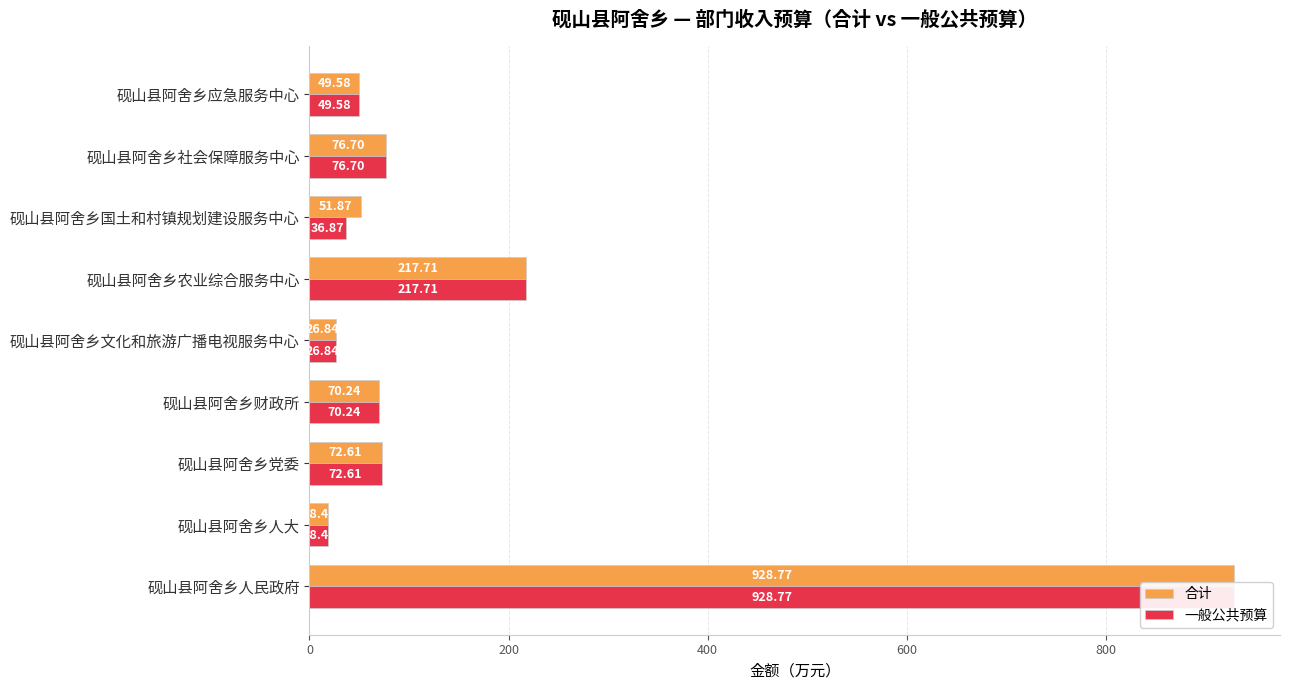

What position from the left is 砚山县阿舍乡人民政府?

1